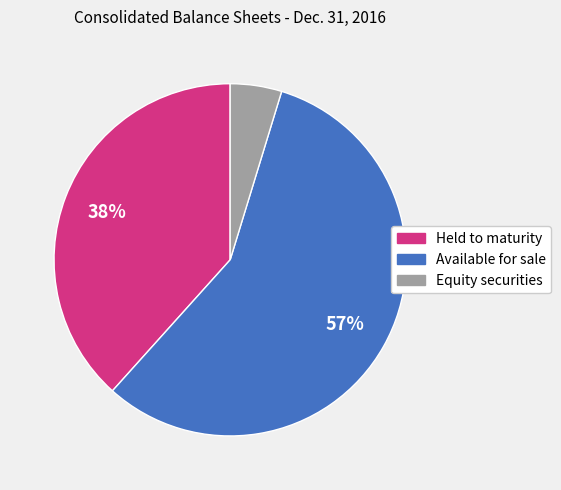

Is there any slice that represents more than half of the pie?

Yes